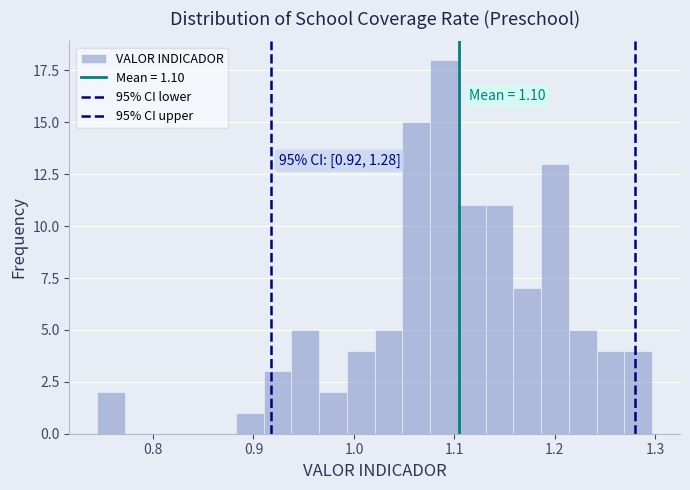

Read against the x-axis, roughly where is the centre of the tallest bar?

1.09